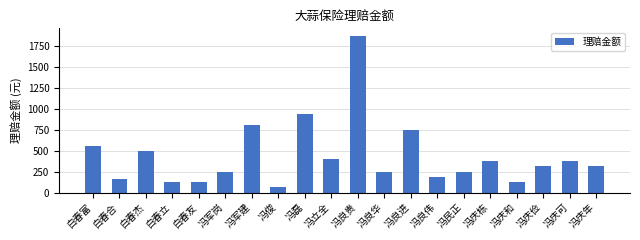

What is the sum of the values at 冯军建 and 冯庆栋?

1181.4